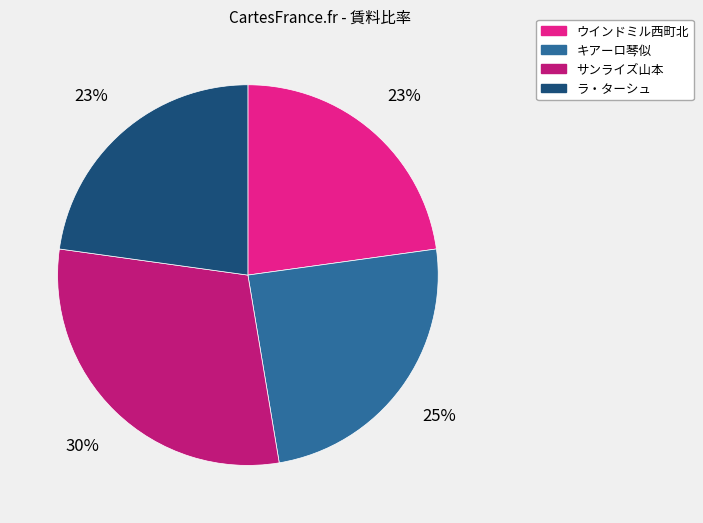

True or false: ウインドミル西町北 accounts for 36% of the total.

False